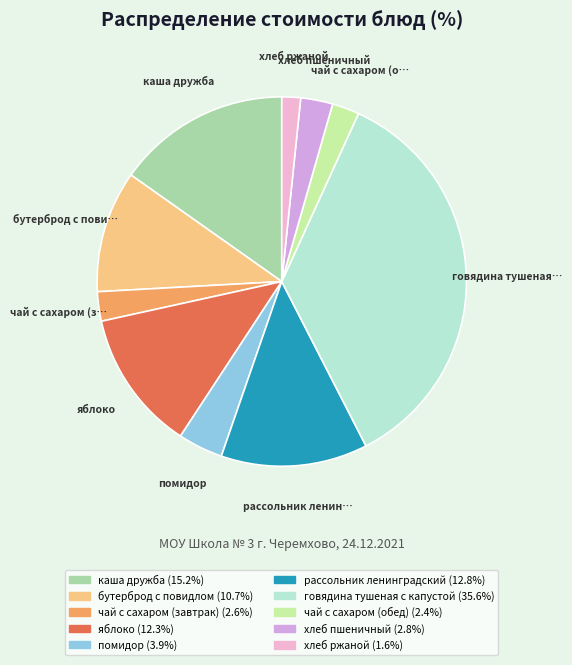

True or false: говядина тушеная с капустой accounts for 36% of the total.

True